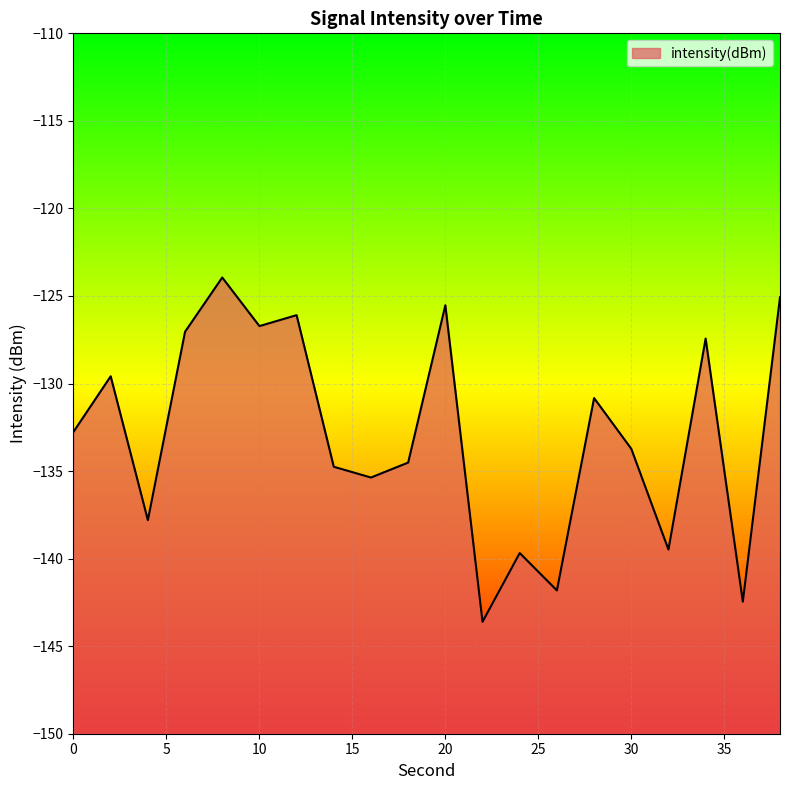

What is the difference between the values at 38 and 8?

1.1